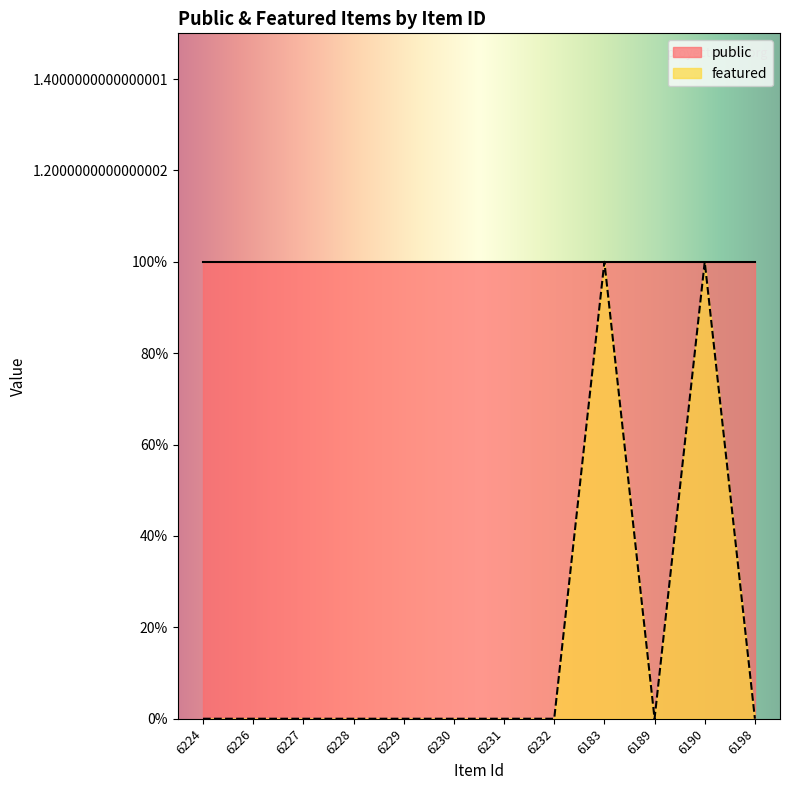

At which category does the chart reach its minimum across all series?

6224